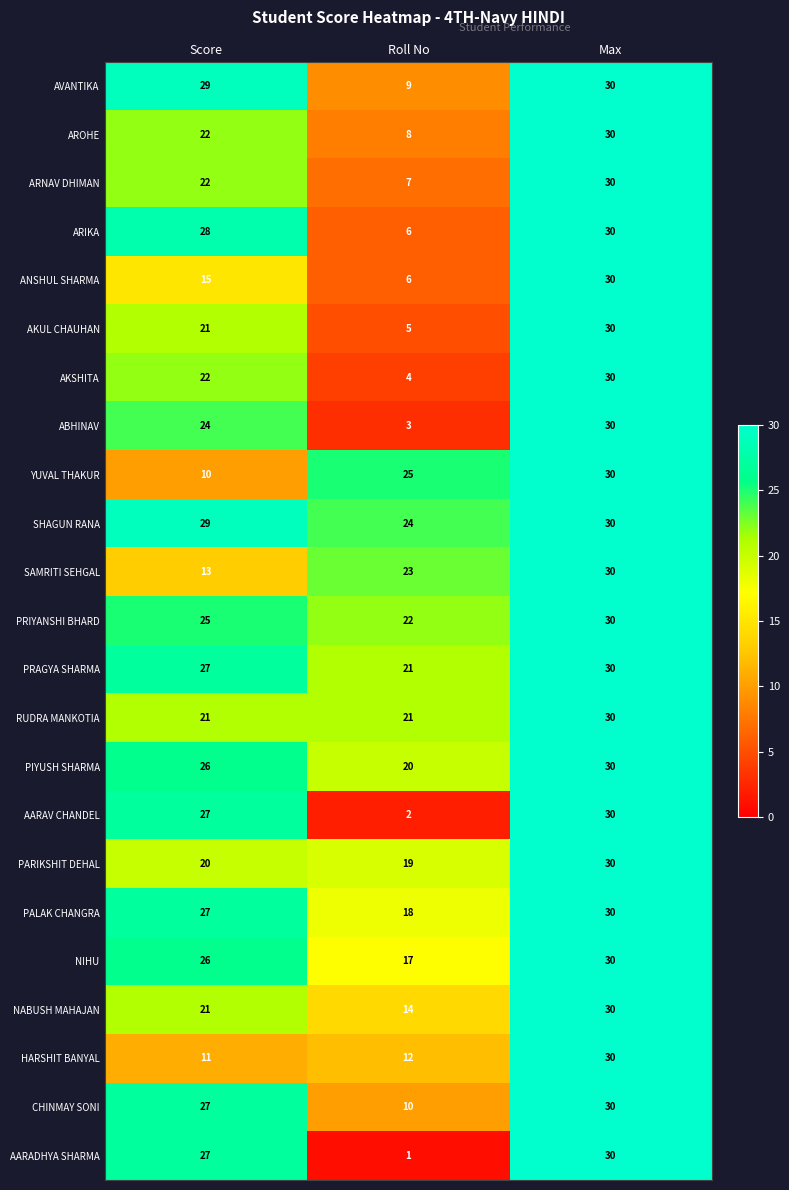

What is the approximate value of PIYUSH SHARMA at Roll No, to the nearest 10?

20